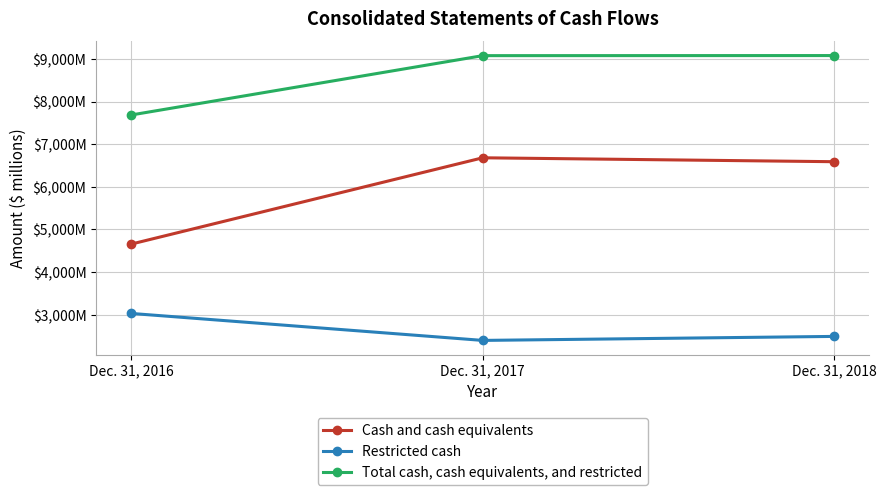

What is the approximate value of Total cash, cash equivalents, and restricted at Dec. 31, 2016, to the nearest 100?

7700